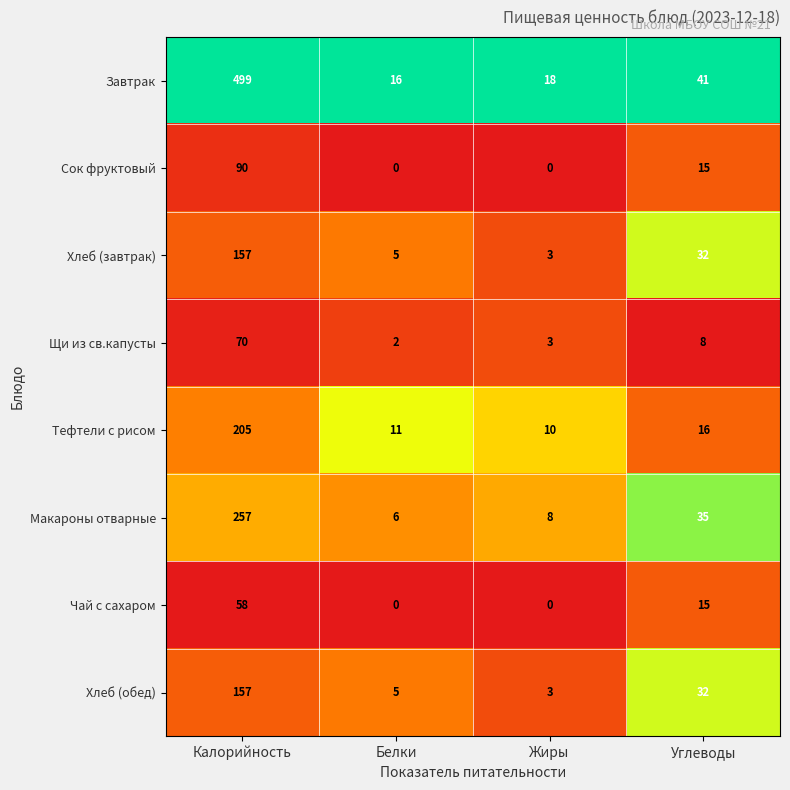

What is the average value of the Хлеб (завтрак) series?

49